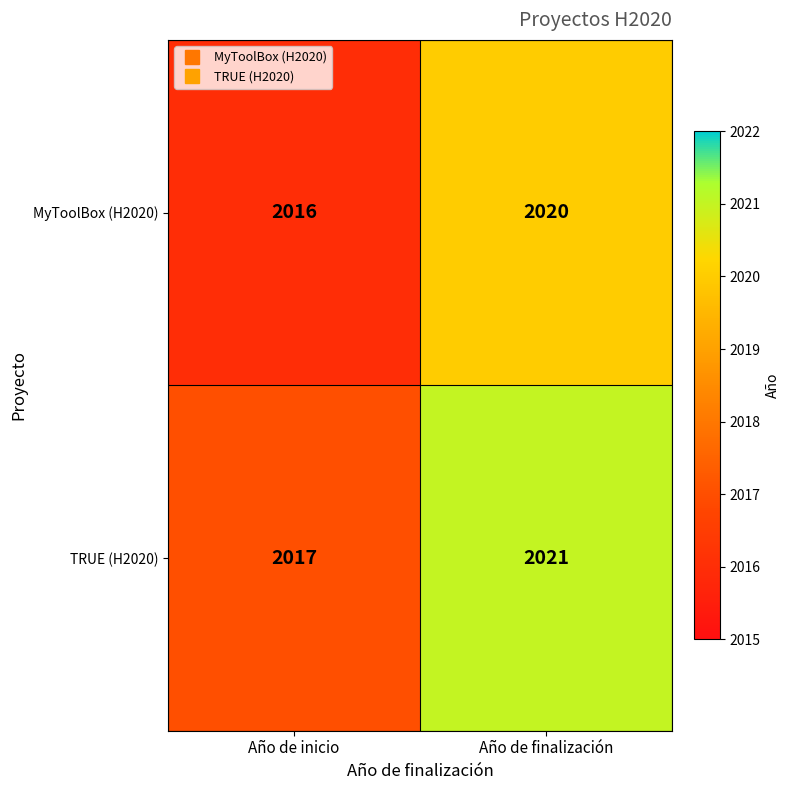

What is the difference between the maximum and minimum values in the MyToolBox (H2020) series?

4